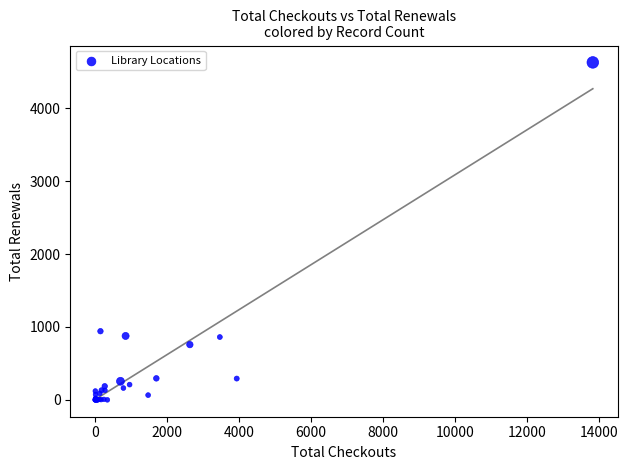

What Y value in the scatter plot is closest to 2315?

942